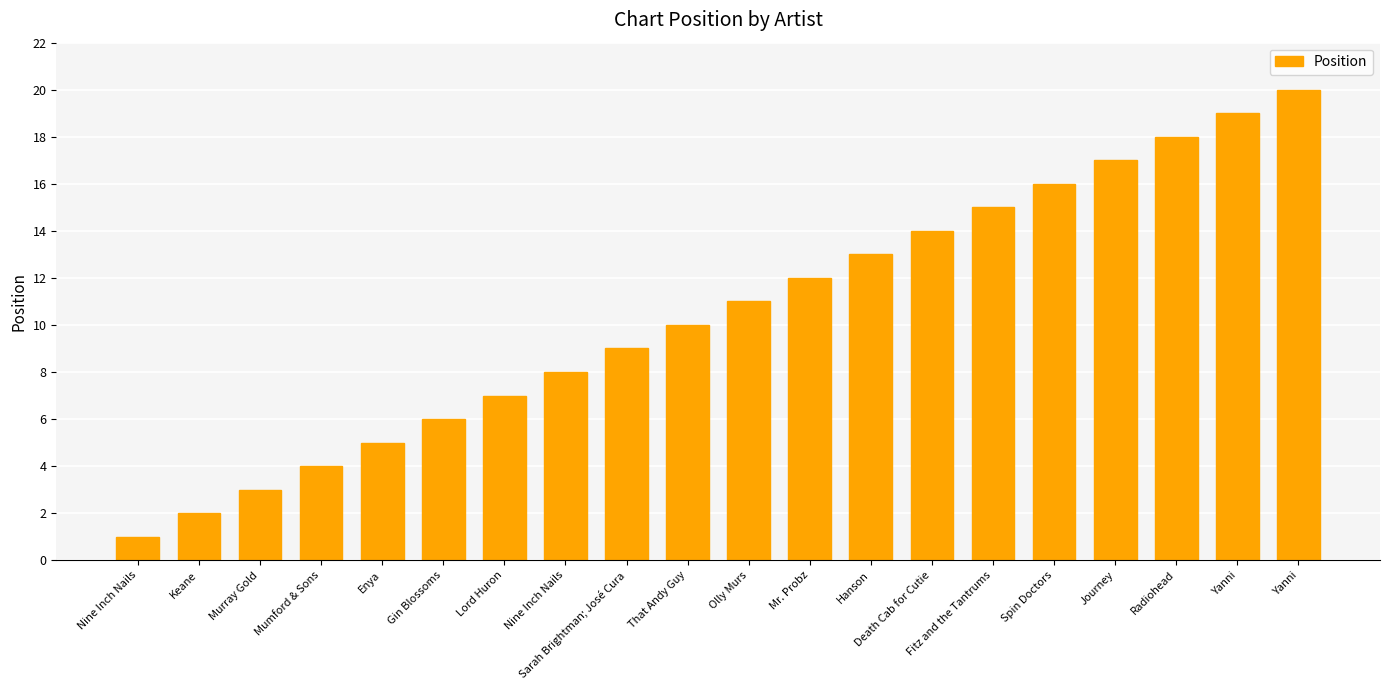

Between Keane and Yanni, which is larger?

Yanni